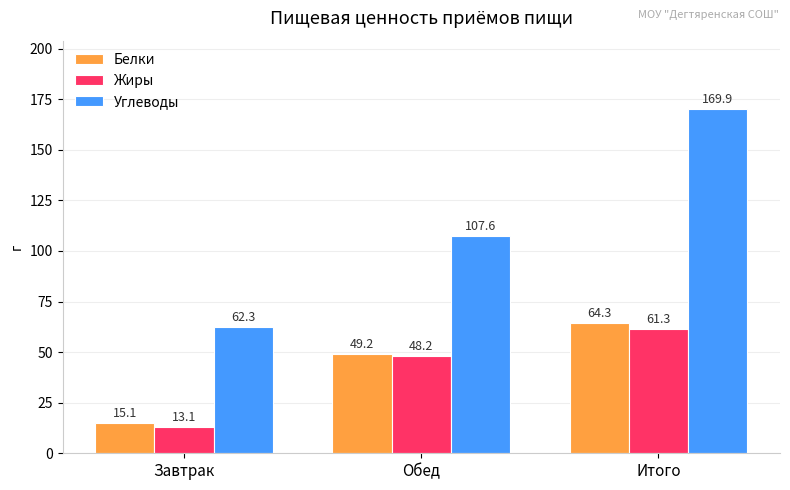

Between Завтрак and Итого, which series saw the biggest shift?

Углеводы